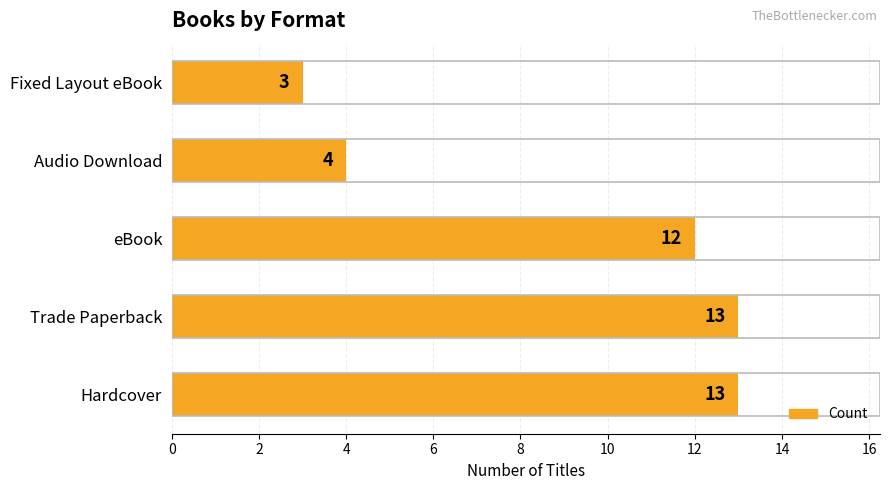

Count the number of data series in this chart.

1